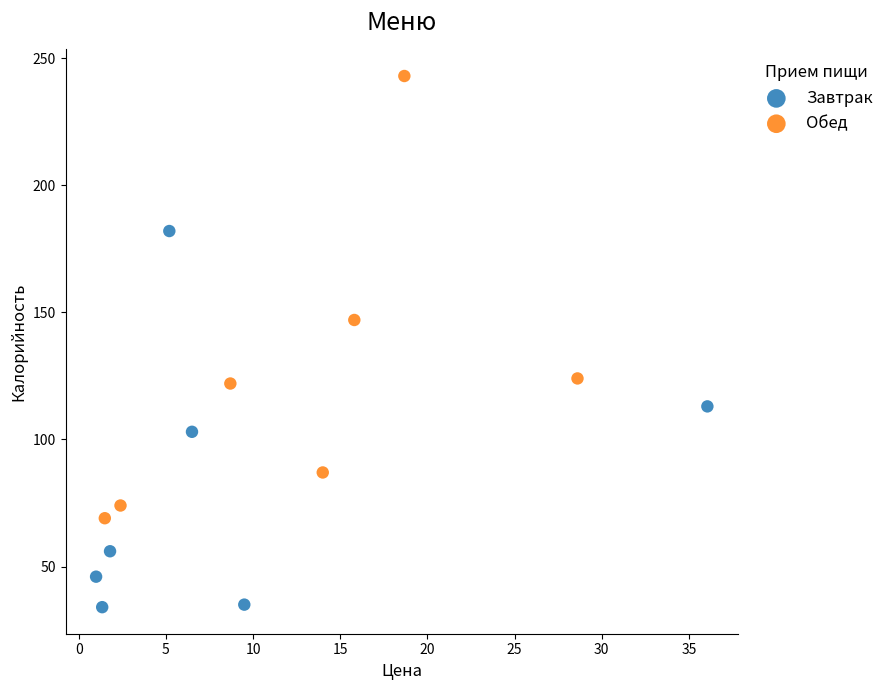

Which series has the largest Y range (max minus min)?

Обед